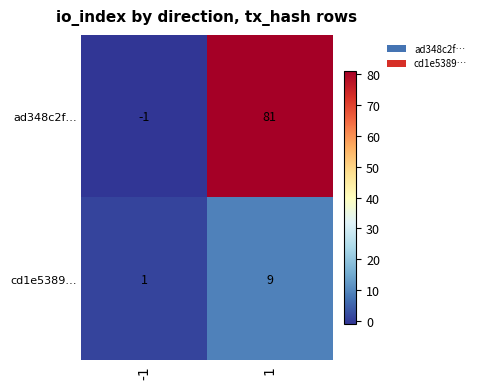

How many categories are shown in the chart?

2